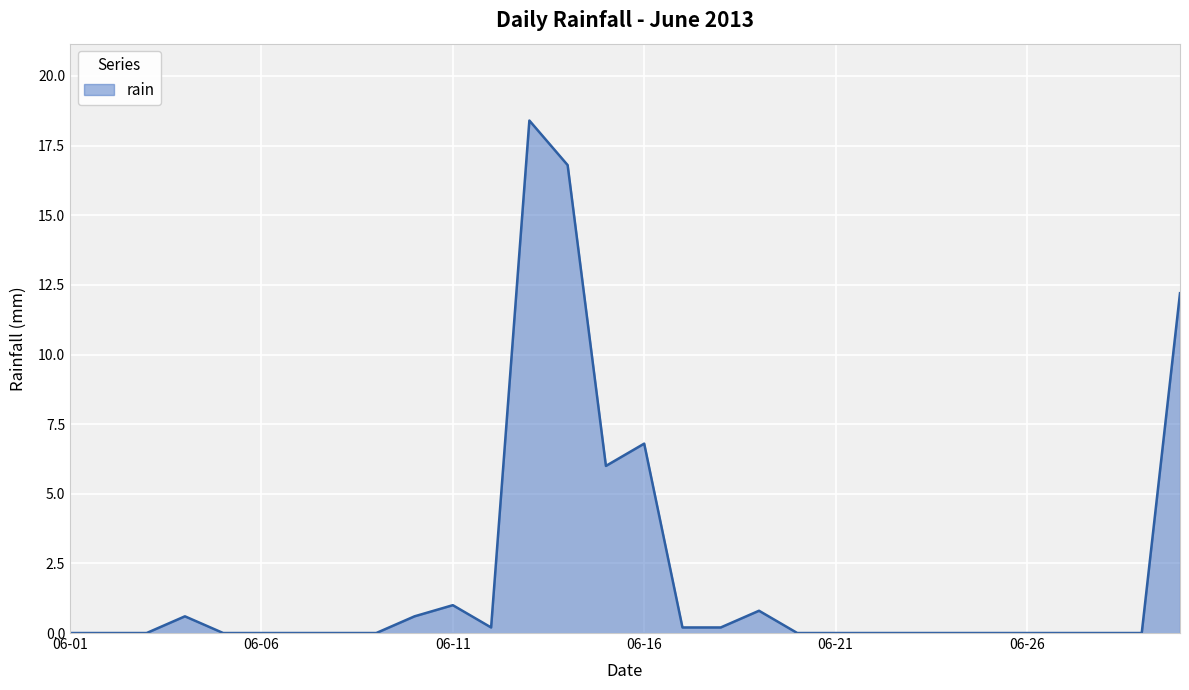

Count the number of categories in the chart.

30